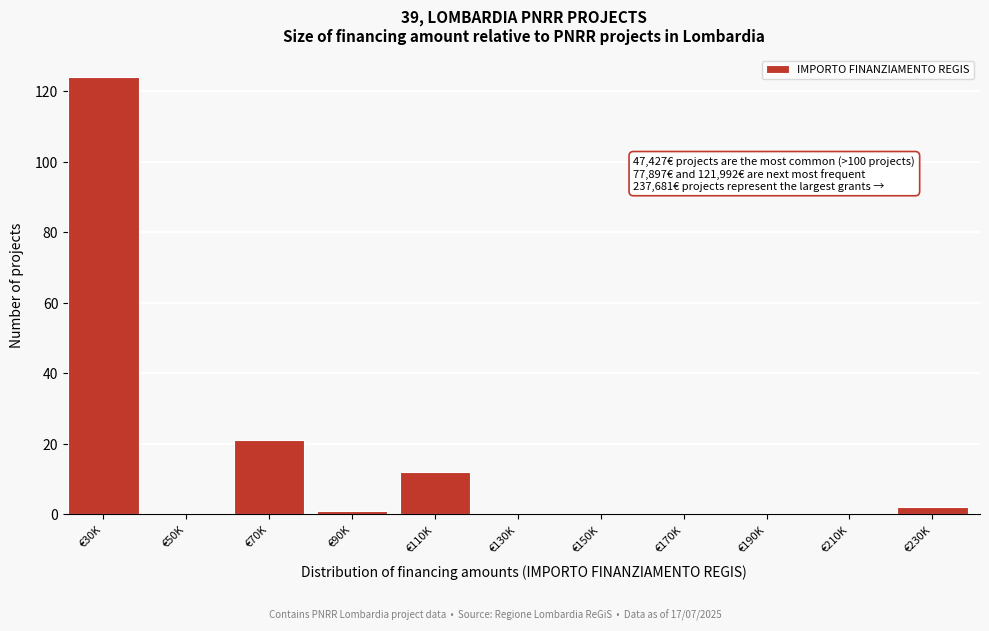

Reading left to right, what are all the values shown in this chart?

€30K=124	€50K=0	€70K=21	€90K=1	€110K=12	€130K=0	€150K=0	€170K=0	€190K=0	€210K=0	€230K=2